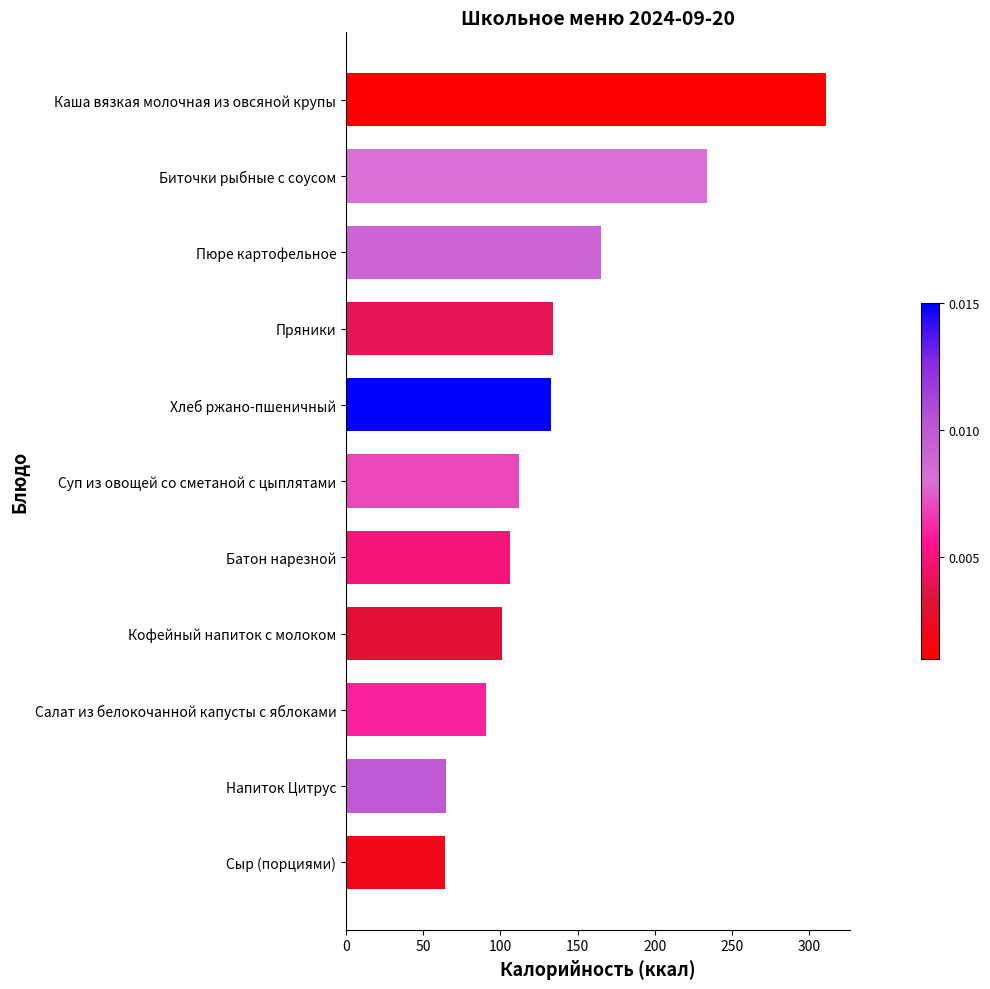

What is the minimum value shown in the chart?

64